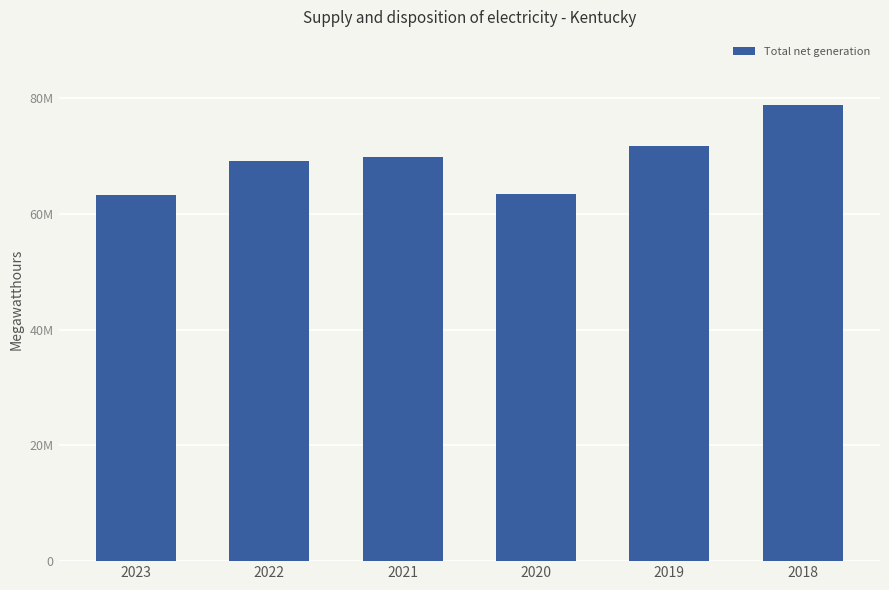

Does the chart contain any negative values?

No